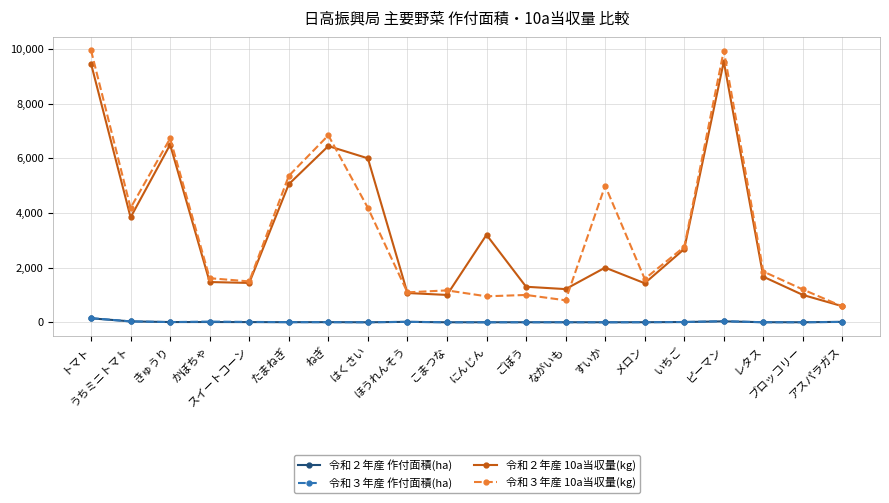

True or false: 令和２年産 作付面積(ha) and 令和３年産 10a当収量(kg) intersect in this chart.

False